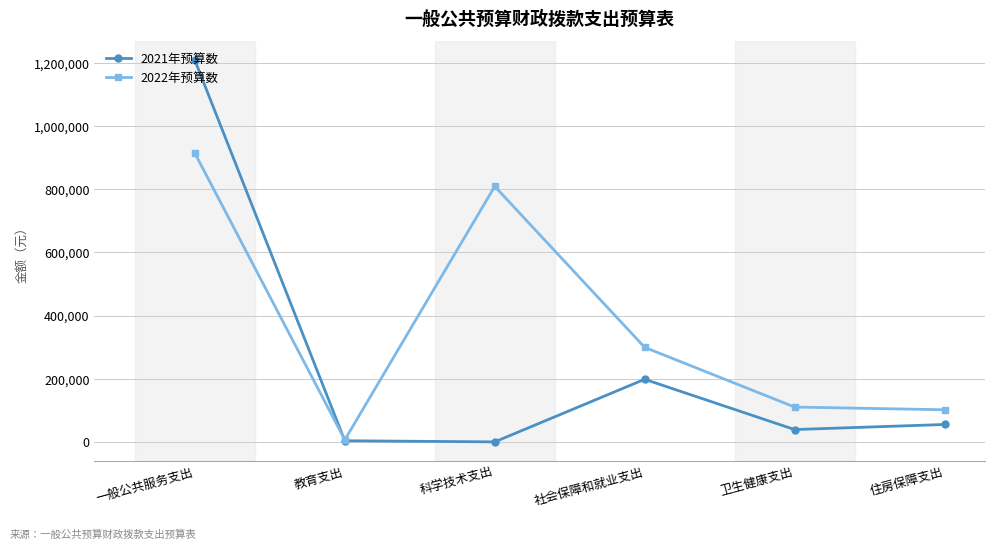

What position from the right is 一般公共服务支出?

6